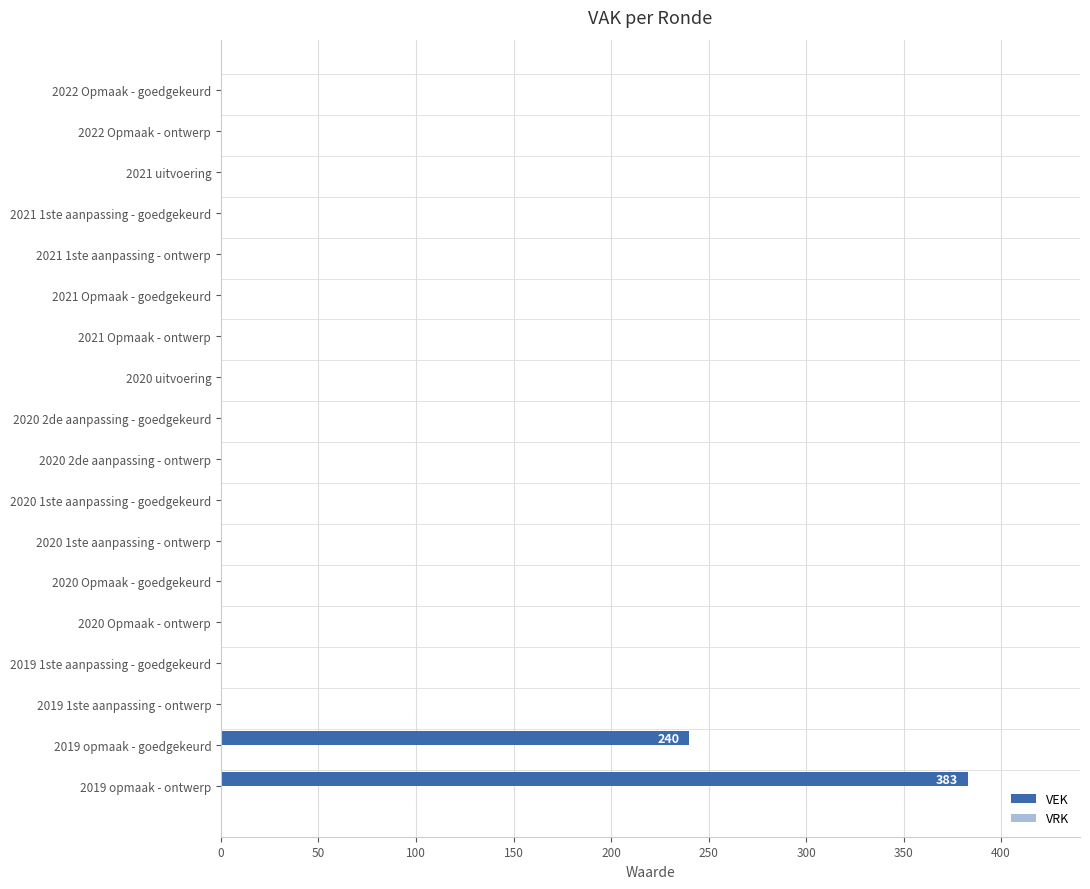

What is the change in value from 2019 opmaak - goedgekeurd to 2020 1ste aanpassing - ontwerp?

-240